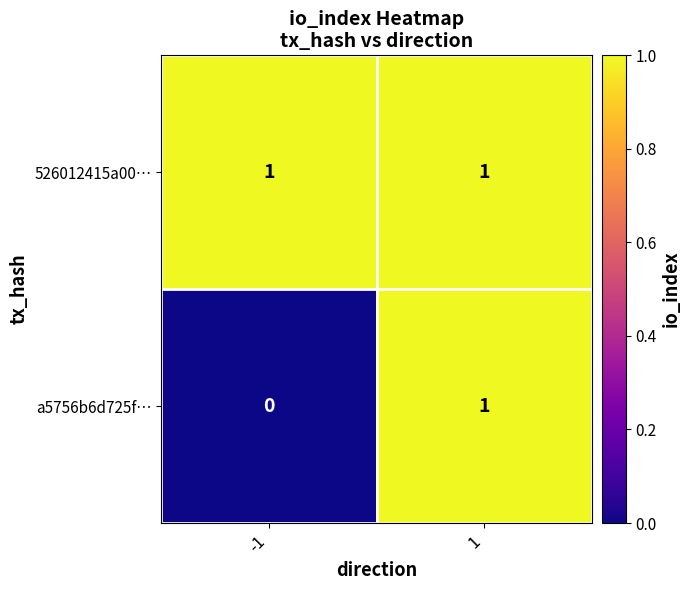

What is the spread (max minus min) of values at -1?

1